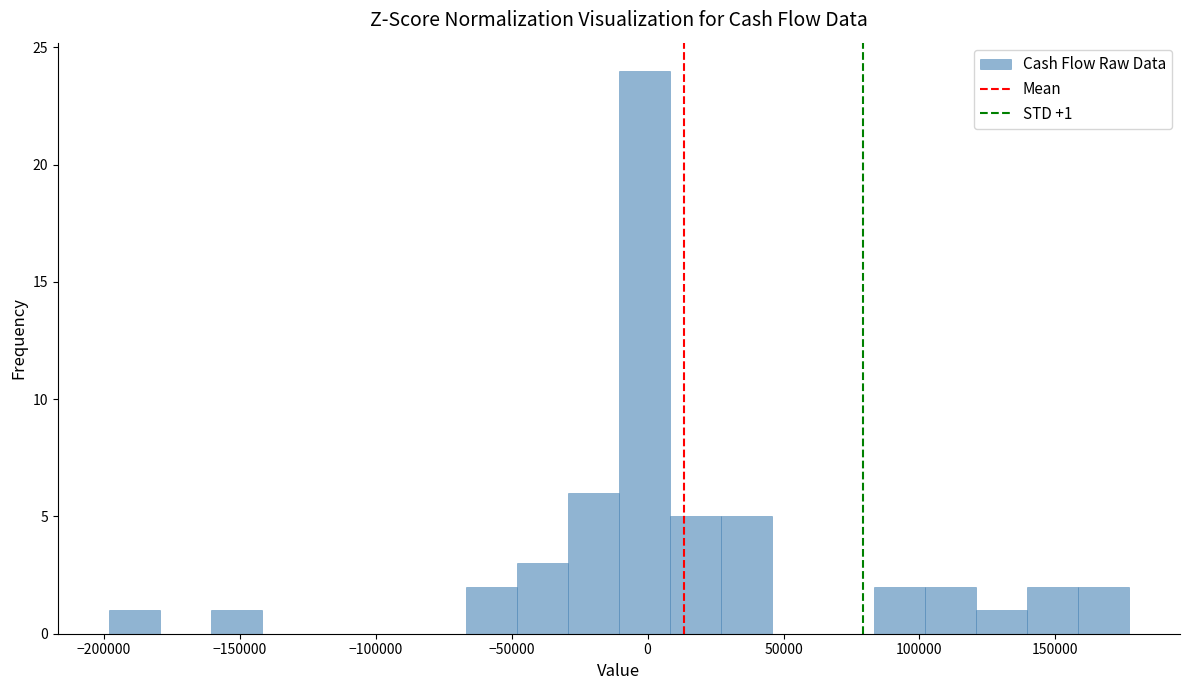

Around what value on the x-axis is the tallest bar? Give the approximate position of its centre, as read against the axis.

0